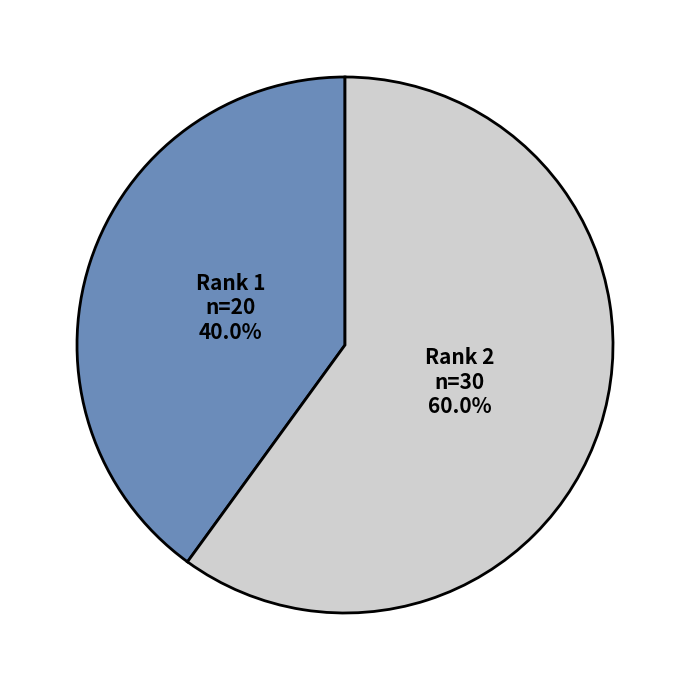

Does any single category account for the majority?

Yes